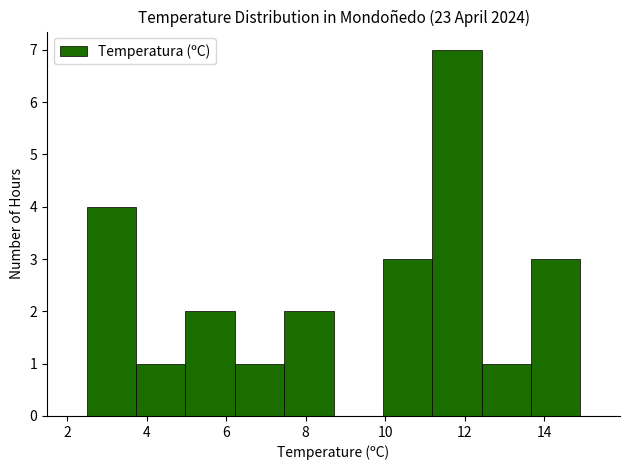

Which range on the x-axis has the tallest bar?

11.18 to 12.42